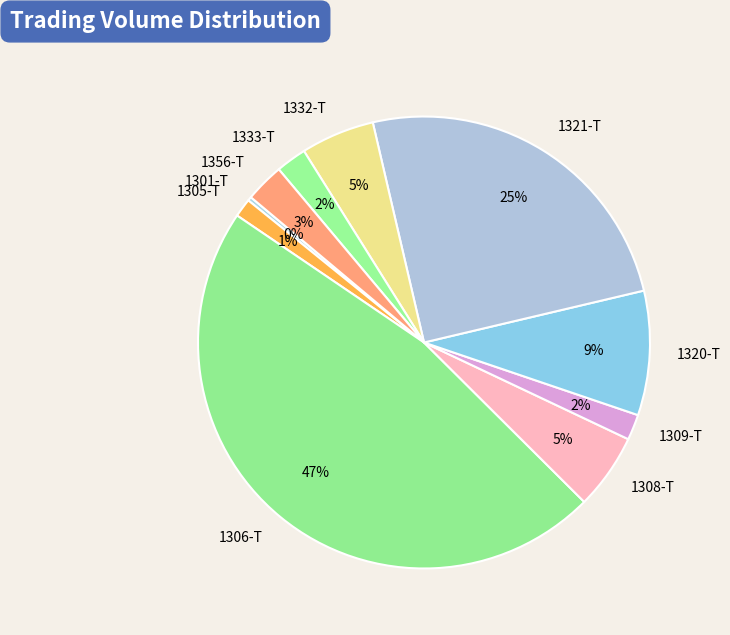

The 1320-T slice represents 22% of the pie. True or false?

False